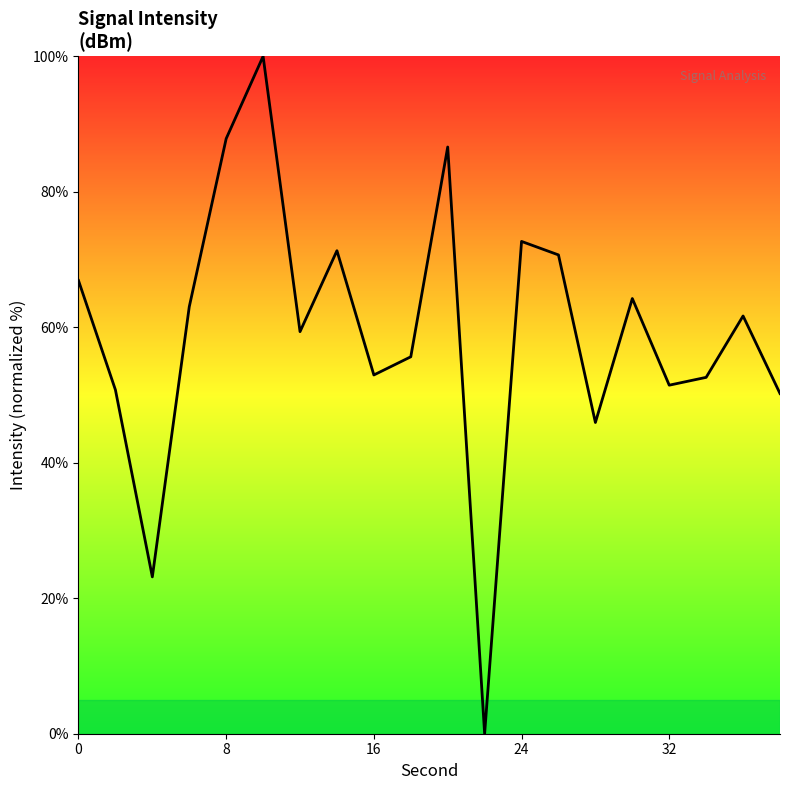

What is the greatest value displayed?

100.0